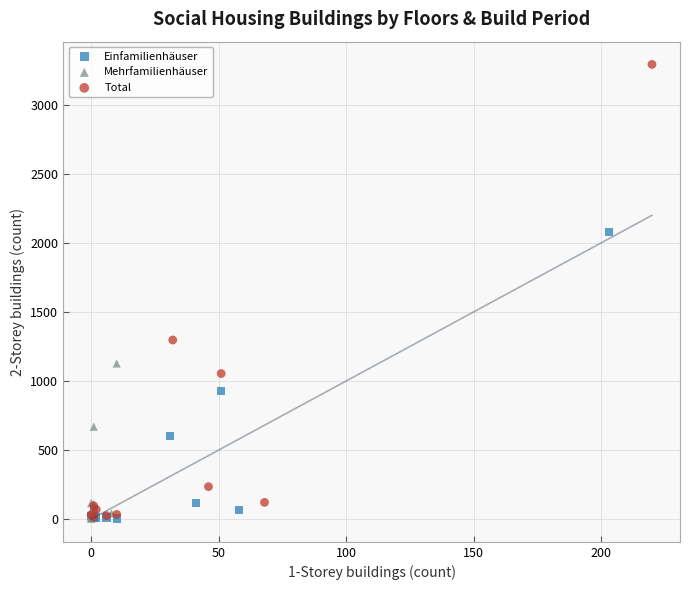

Which series contains the highest Y value?

Total